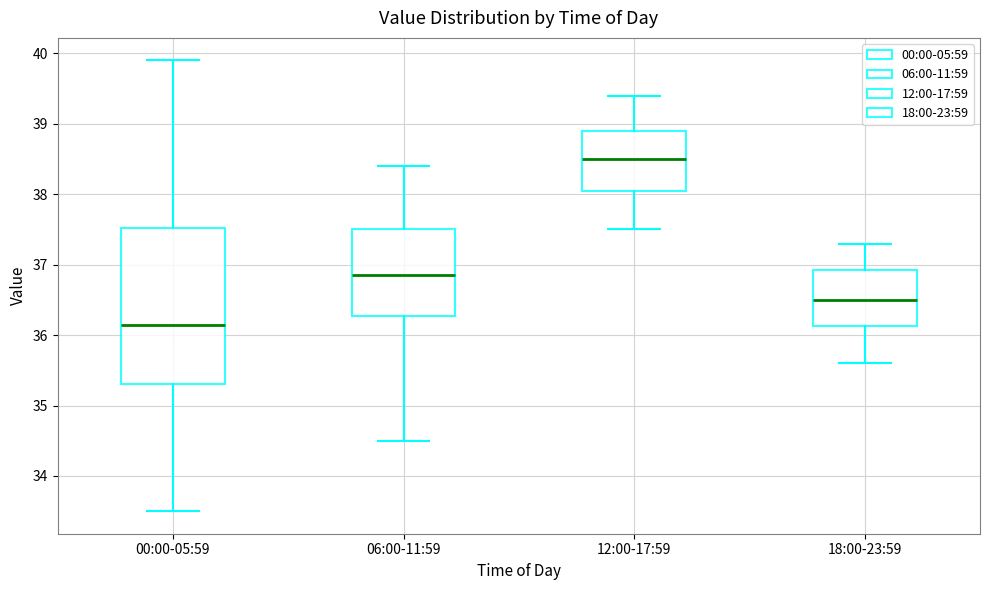

Which box is the tallest, from its lower edge to its upper edge?

00:00-05:59